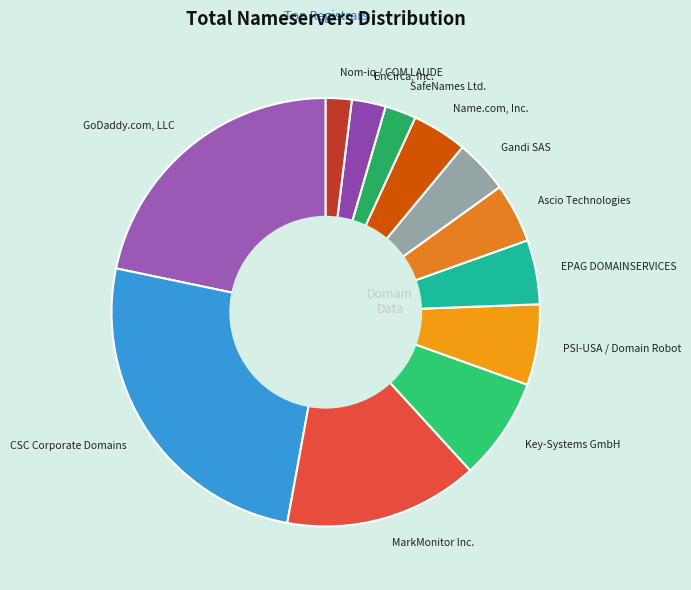

Which slice is the largest?

CSC Corporate Domains